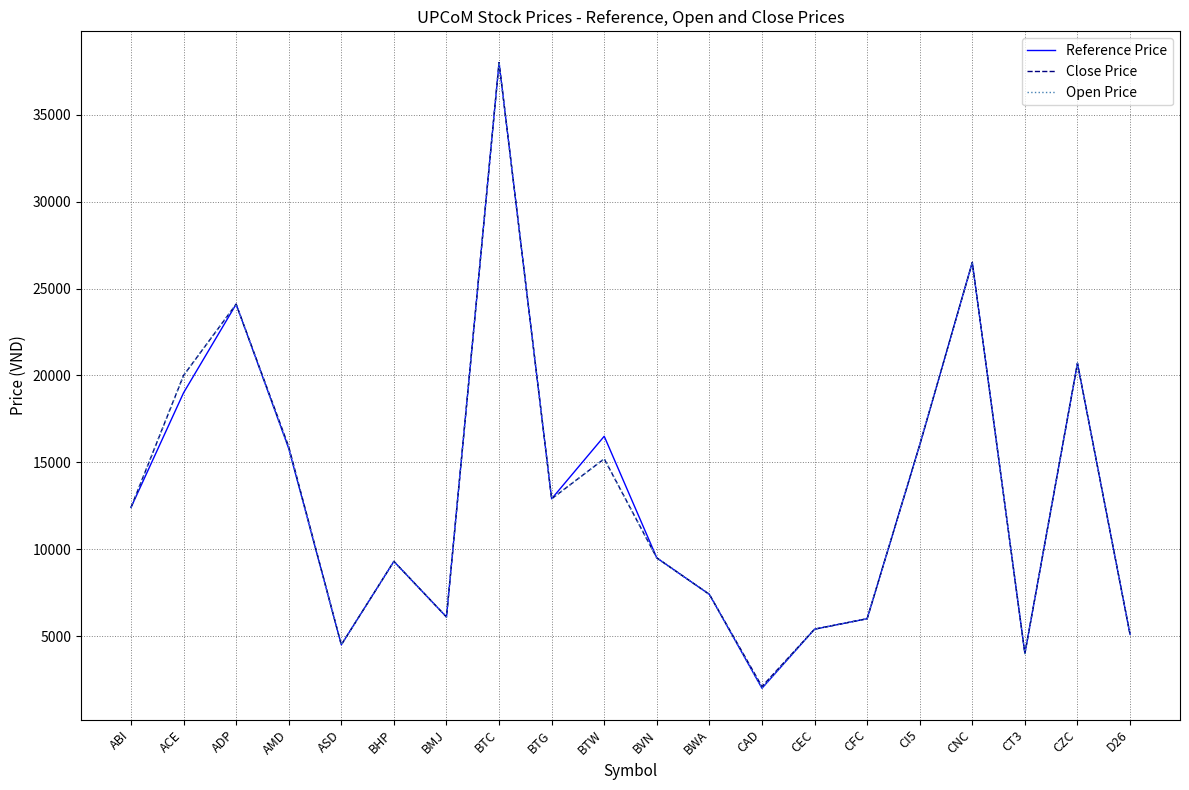

True or false: Close Price has a value of 33252 at ADP.

False